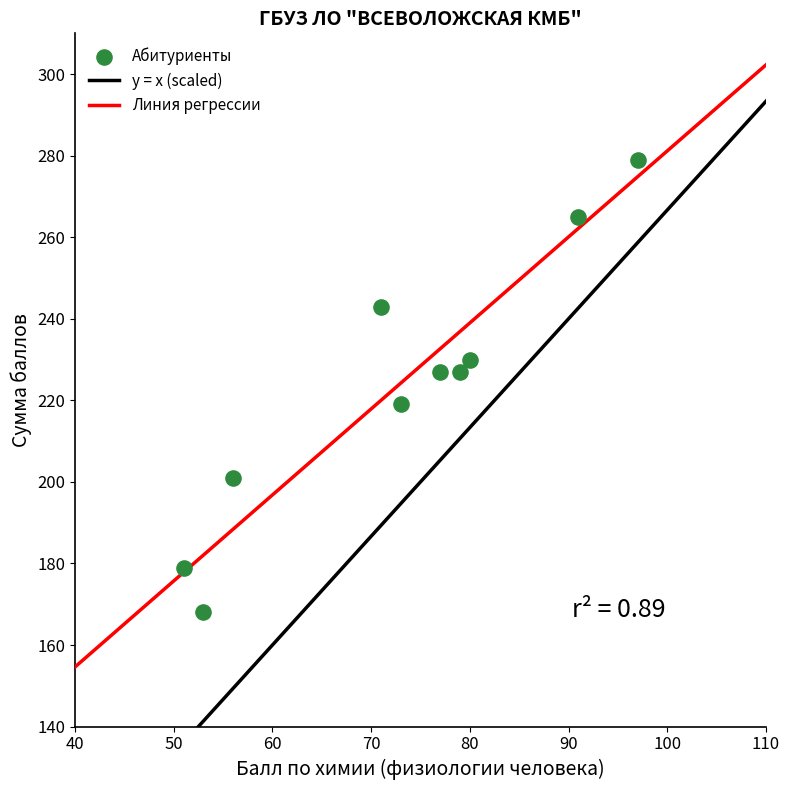

What is the average X value?

73